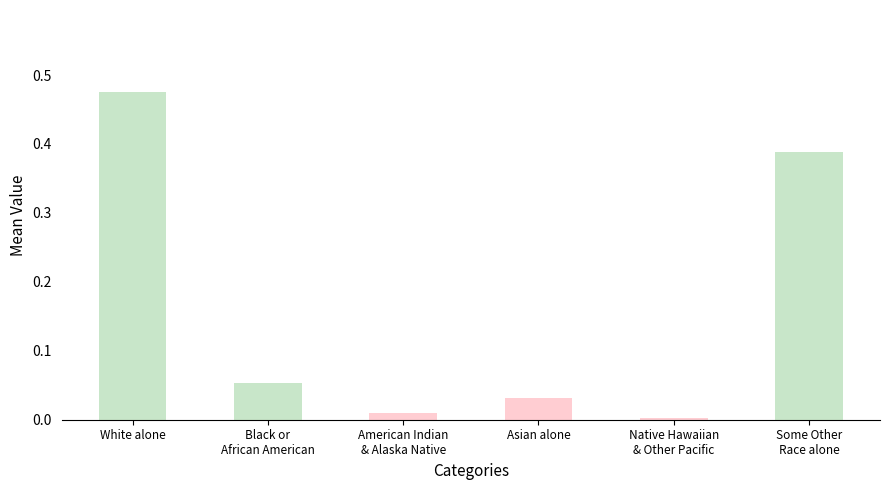

Which category has the highest value across all series?

White alone